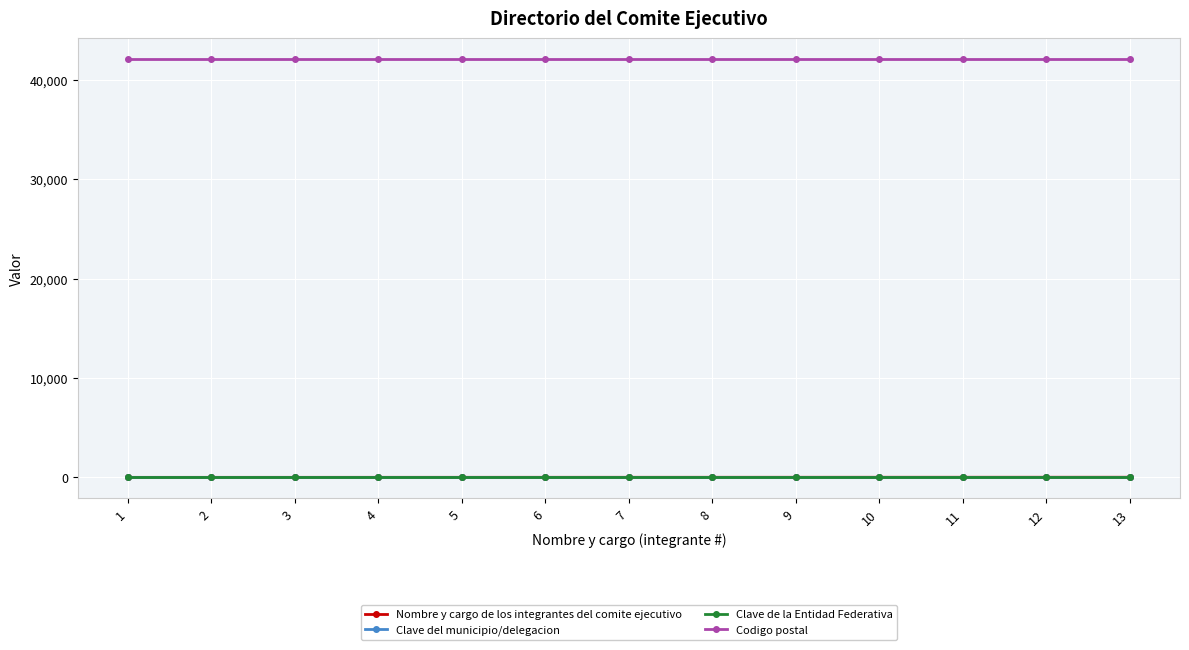

How many series are shown in this chart?

4